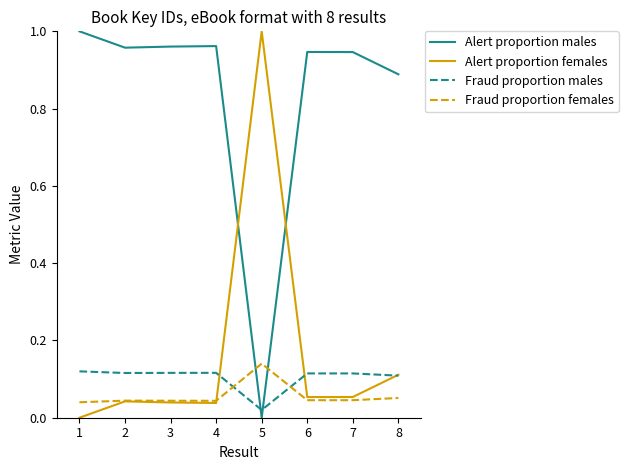

What is the spread (max minus min) of values at 8?

0.8